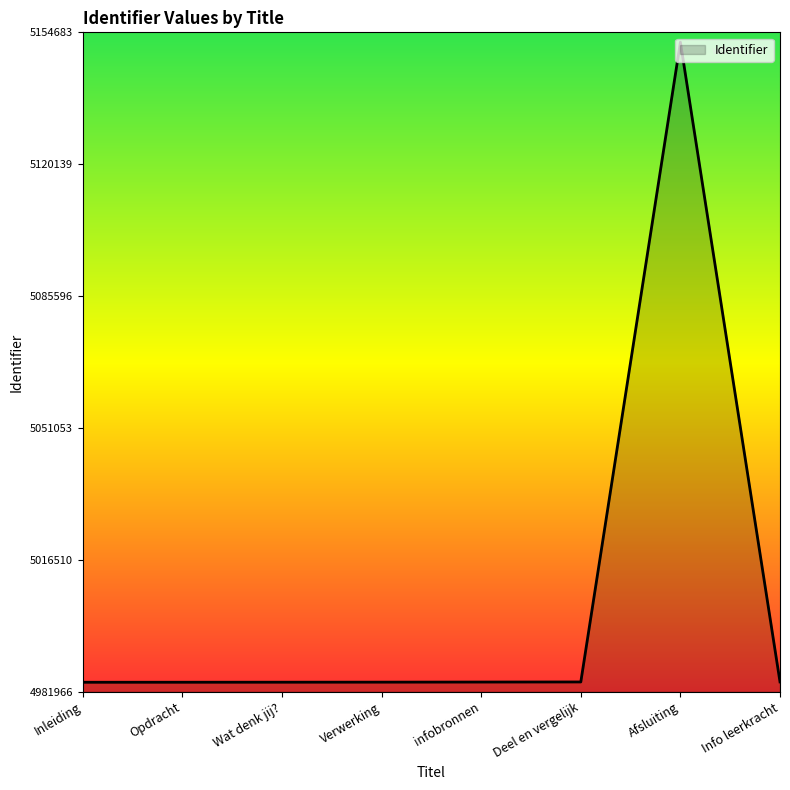

True or false: the data shows 4984539 at Deel en vergelijk.

True